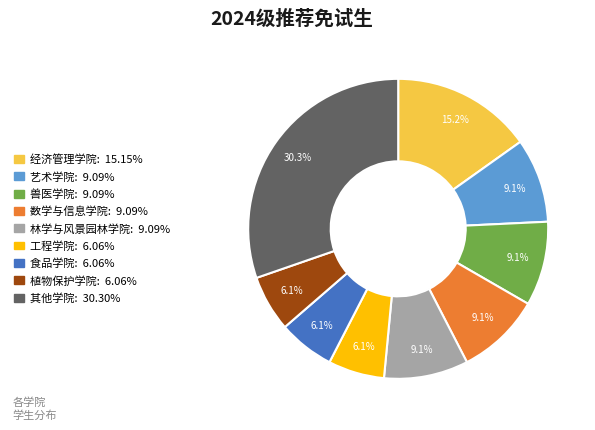

How many slices are in this pie chart?

9